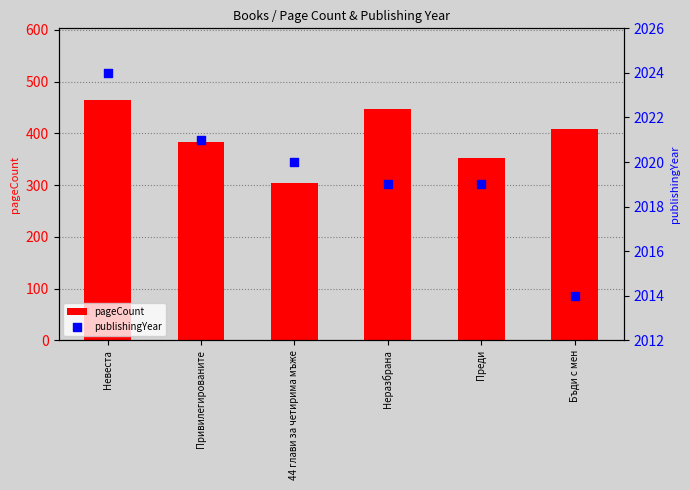

Which series reaches the maximum Y coordinate?

publishingYear